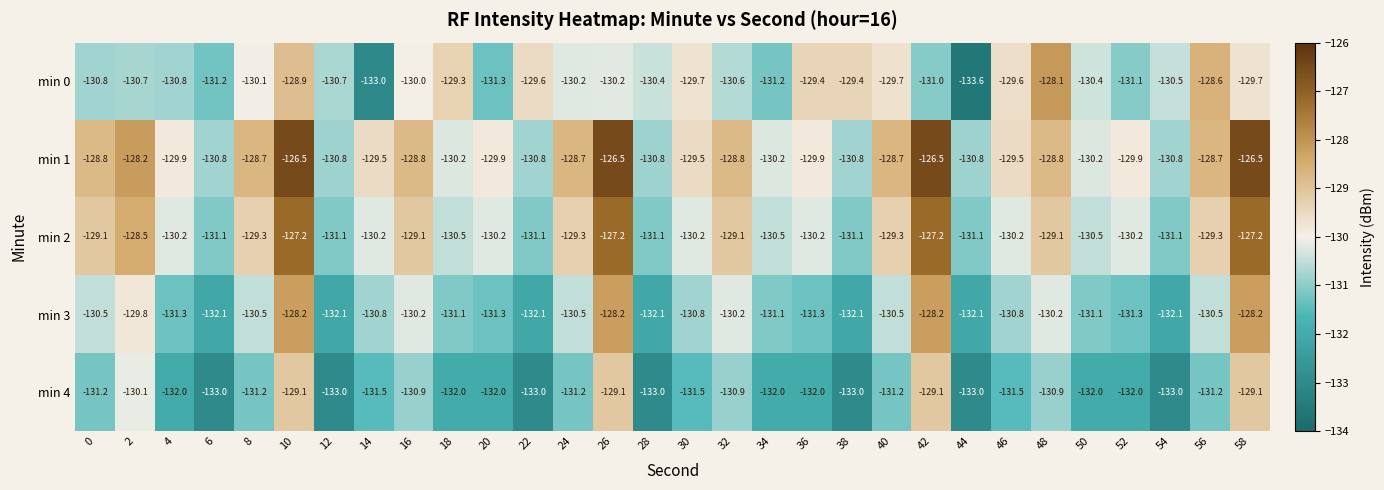

Which series has the largest total across all categories?

min 1